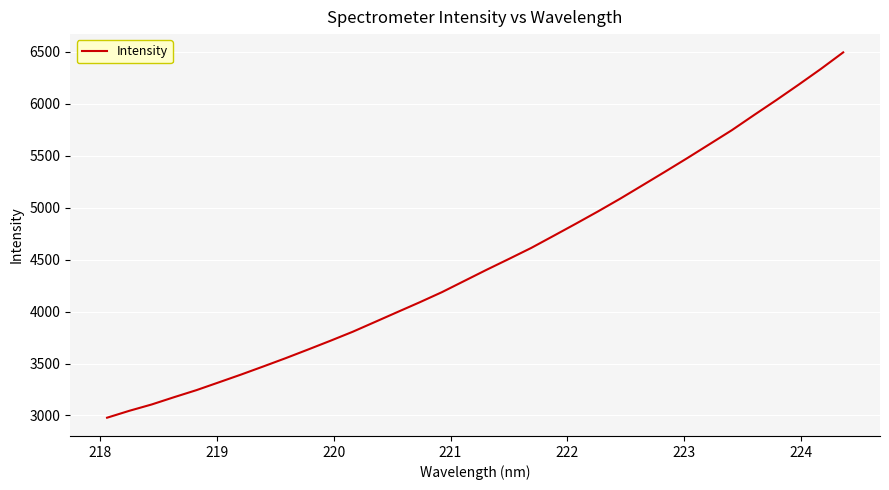

What is the difference between the maximum and minimum values?

3516.1